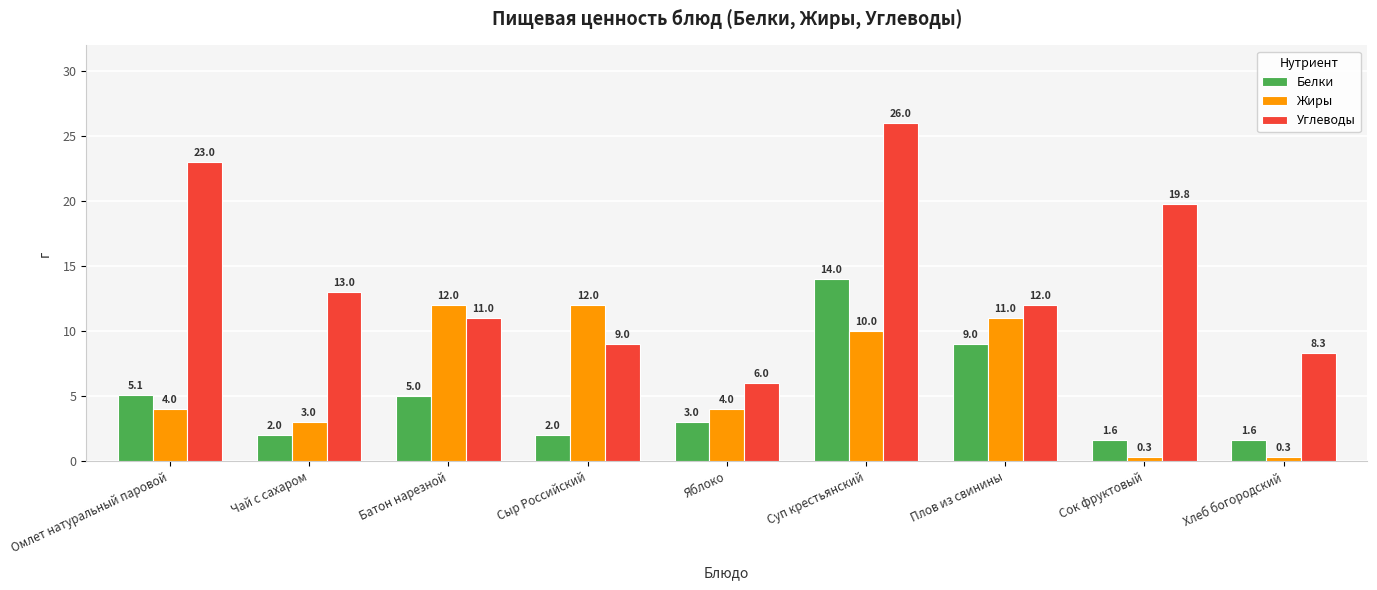

At how many categories does at least one series exceed 15?

3